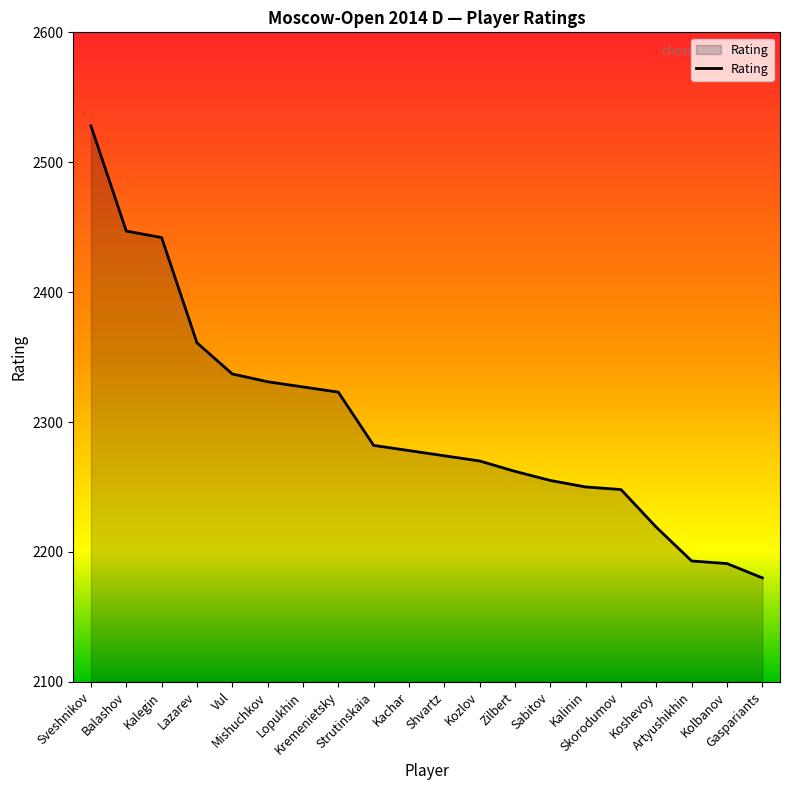

Is it true that the value at Mishuchkov is 1029?

False